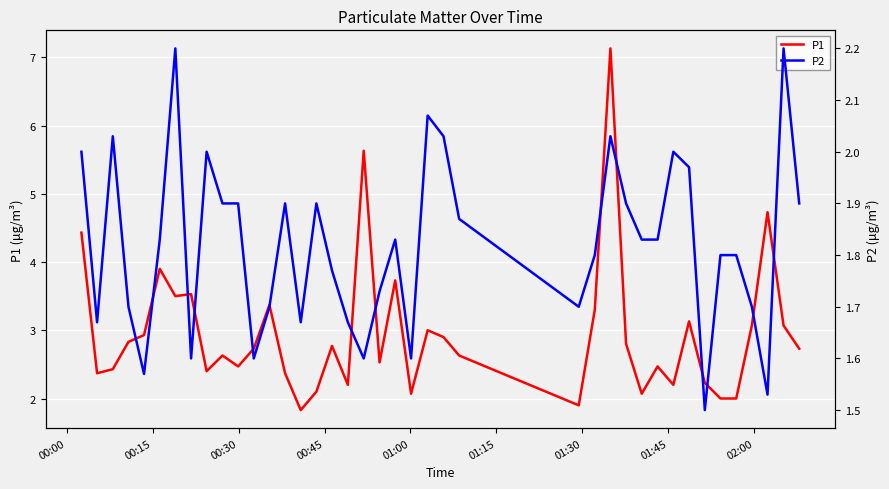

In P1, how many points are higher than both neighbors (excluding endpoints)?

12